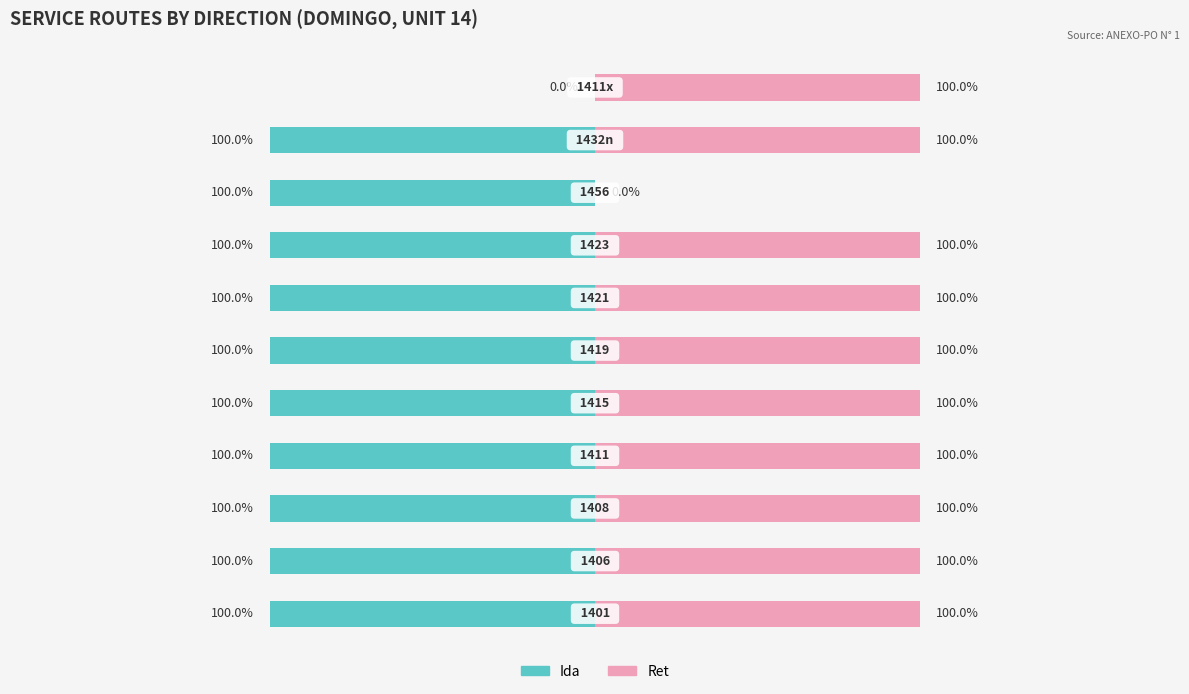

Reading right to left, what are all the values shown in this chart?

Ida: 10=0	9=-1	8=-1	7=-1	6=-1	5=-1	4=-1	3=-1	2=-1	1=-1	0=-1
Ret: 10=1	9=1	8=0	7=1	6=1	5=1	4=1	3=1	2=1	1=1	0=1